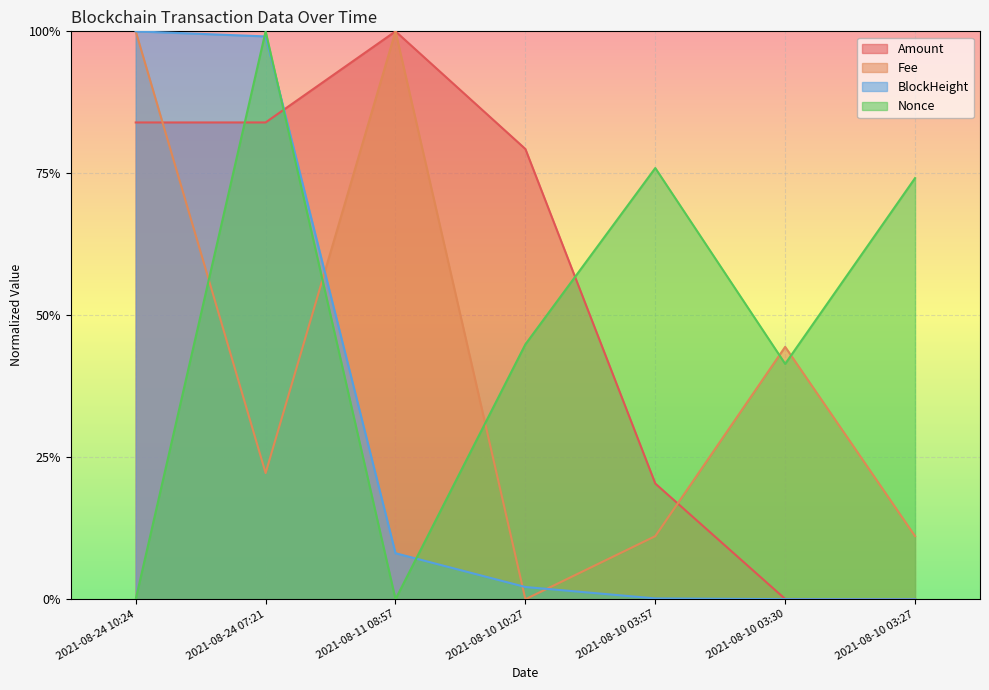

What position from the left is 2021-08-24 10:24?

1